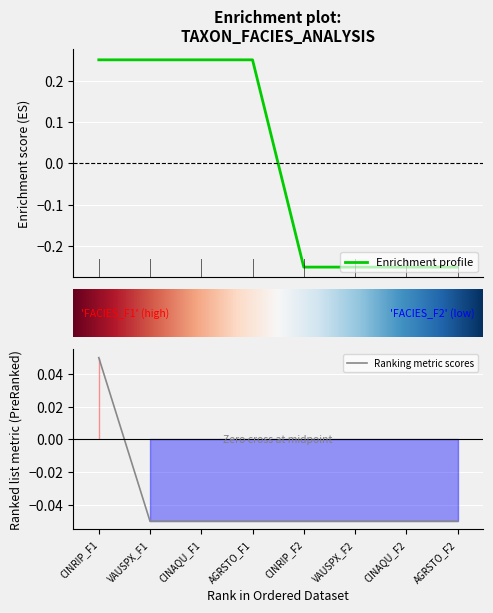

Where does the Ranking metric scores series first go above 0?

CINRIP_F1